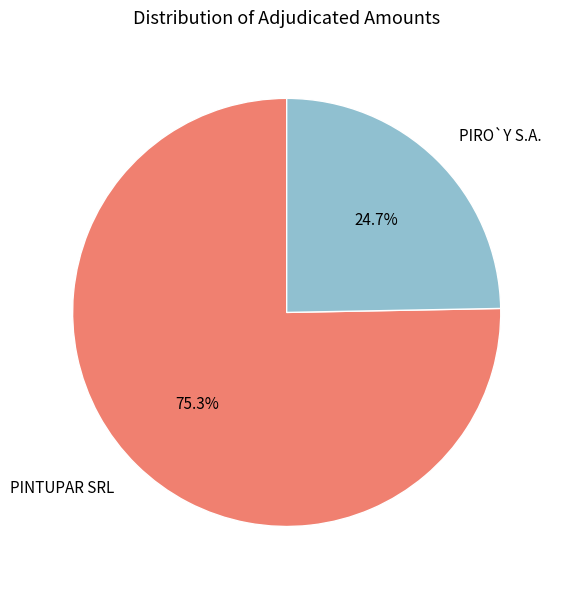

Which slice represents more than half of the pie?

PINTUPAR SRL